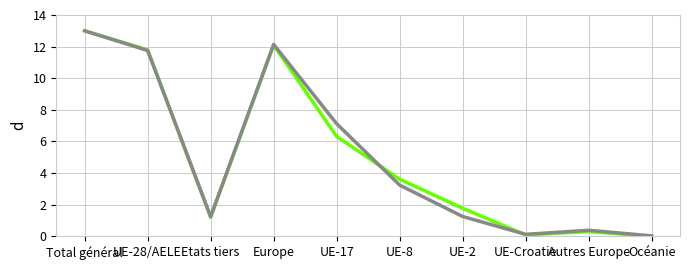

What is the spread (max minus min) of values at UE-2?

0.5